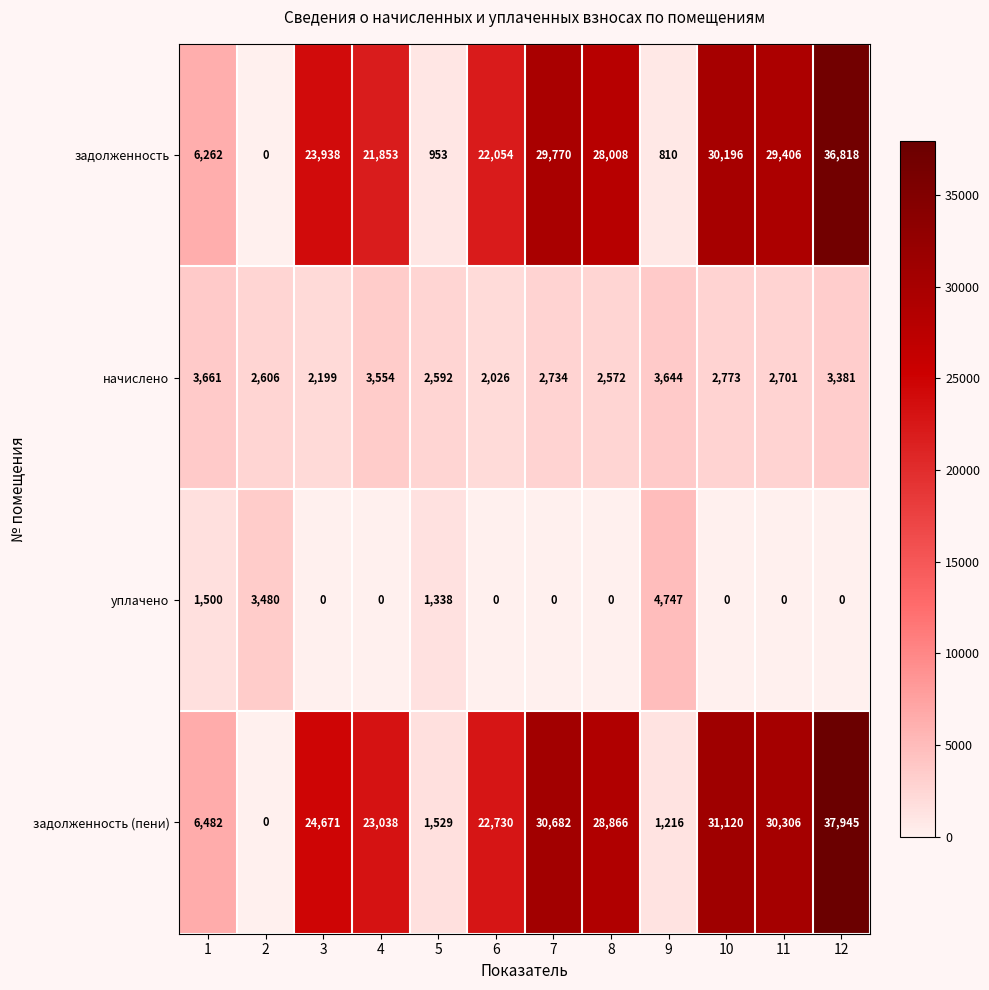

Rank the categories by начислено value from highest to lowest.

1, 9, 4, 12, 10, 7, 11, 2, 5, 8, 3, 6